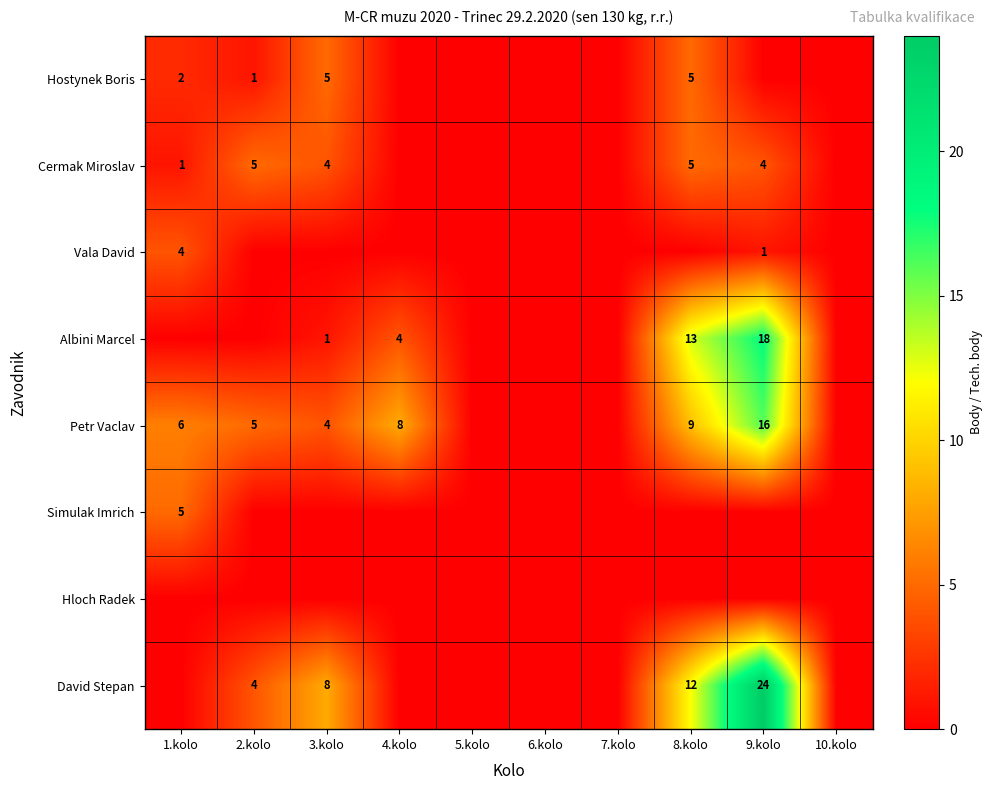

Is it true that Petr Vaclav equals 9 at 1.kolo?

False